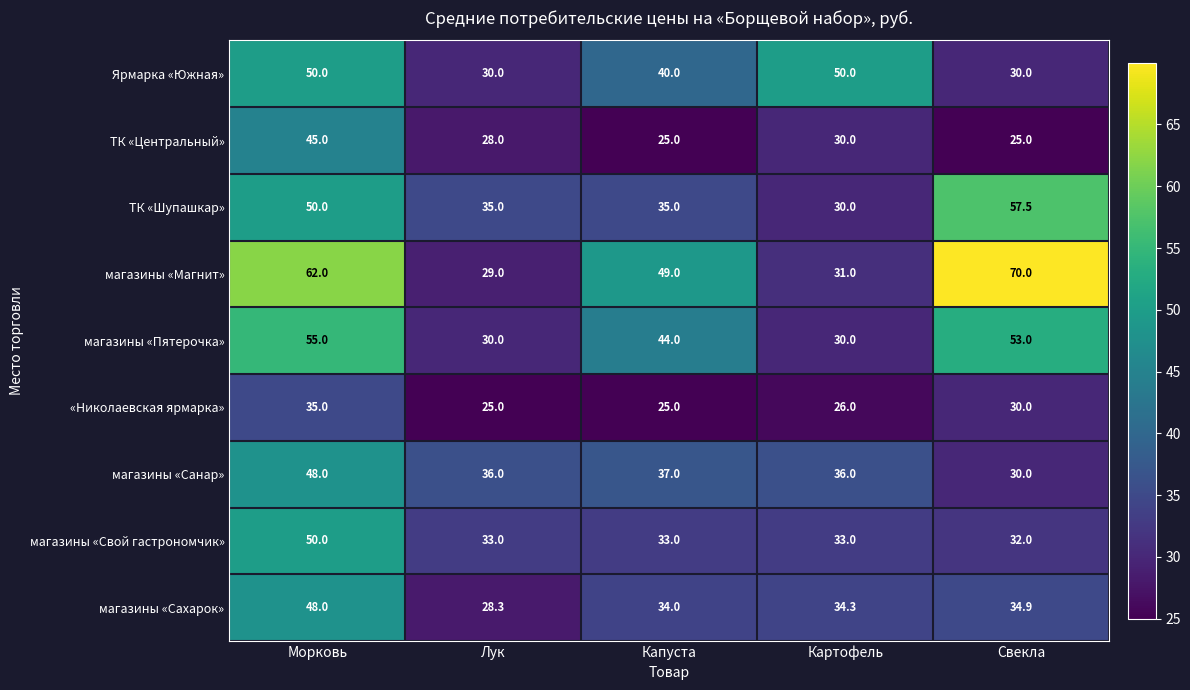

At which category is the sum across all series the highest?

Морковь